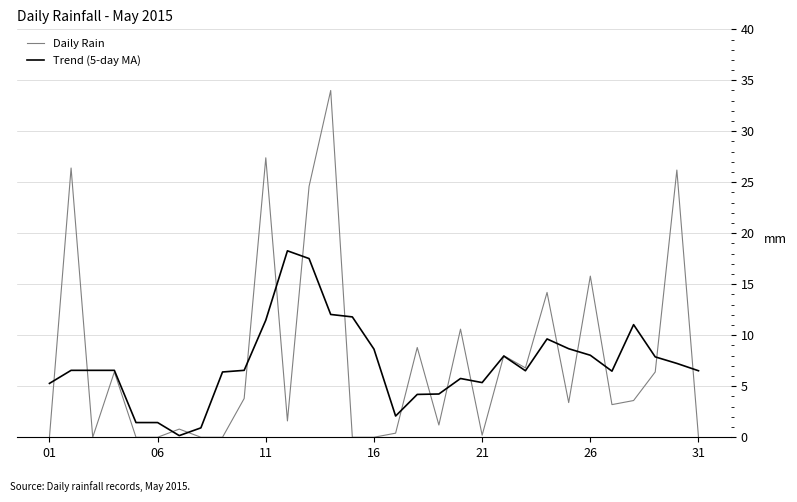

Which series has the largest range (max minus min)?

Daily Rain